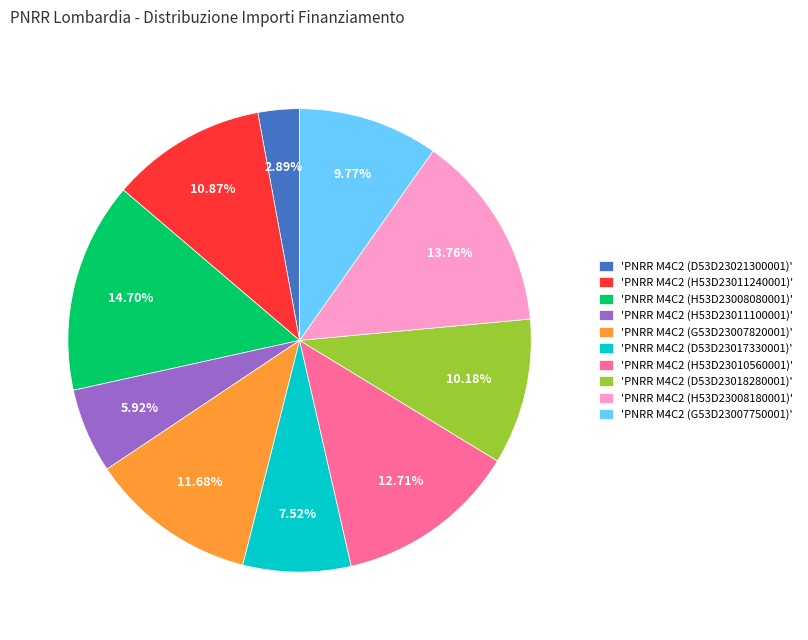

Is the sum of 'PNRR M4C2 (D53D23021300001)' and 'PNRR M4C2 (H53D23008180001)' greater than half?

No